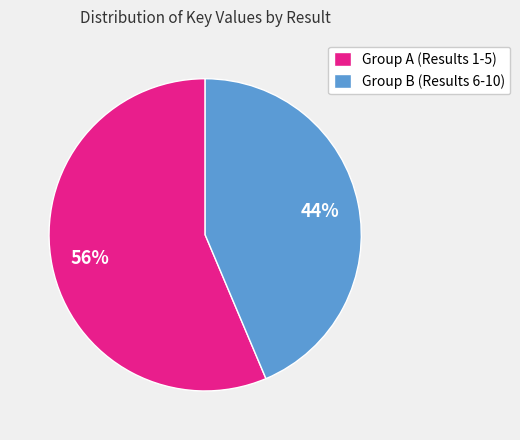

True or false: Group A (Results 1-5) accounts for 56% of the total.

True